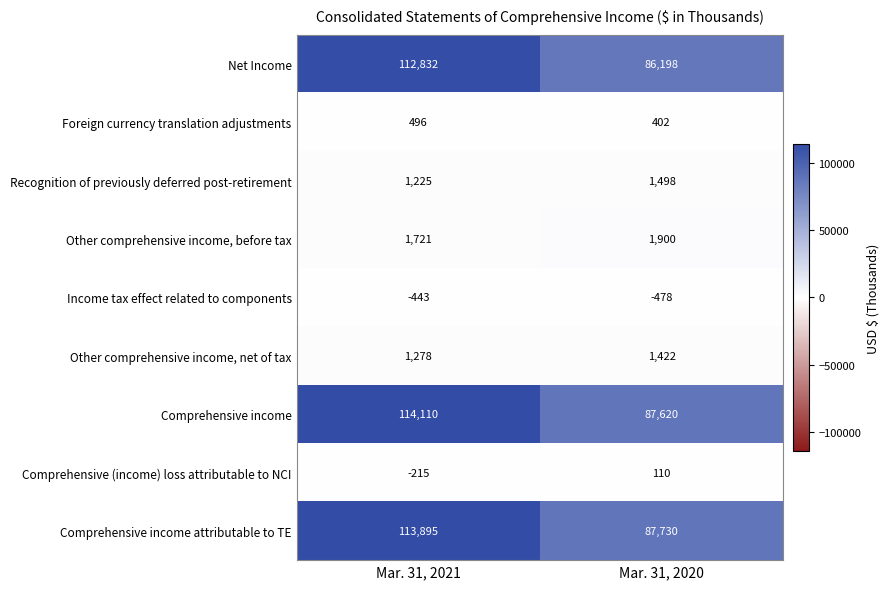

At which label is Income tax effect related to components closest to -460?

Mar. 31, 2021